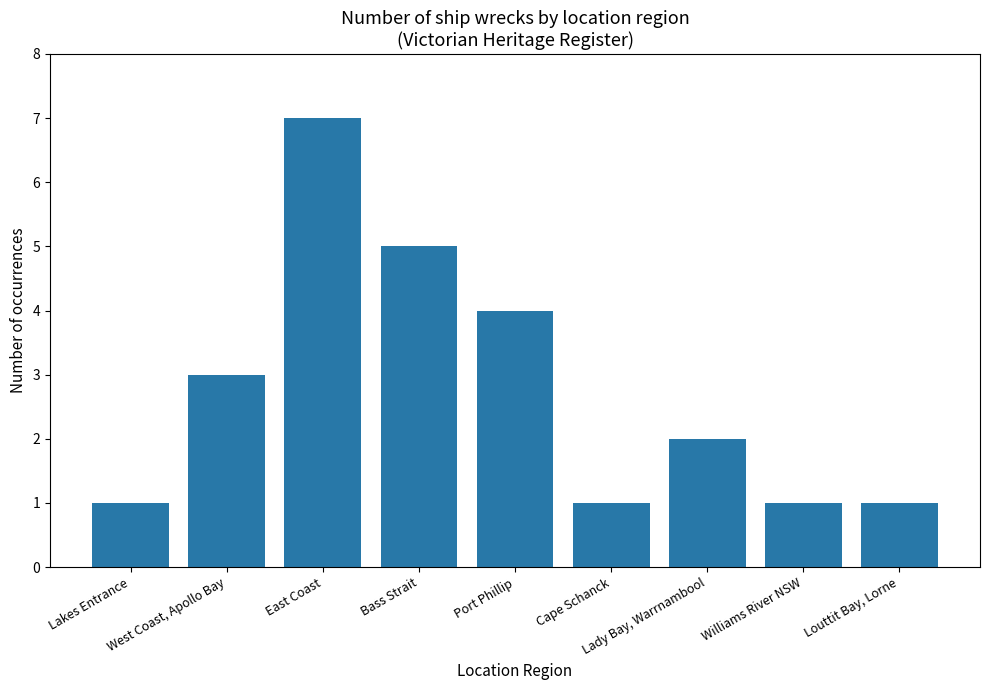

What is the average value?

3